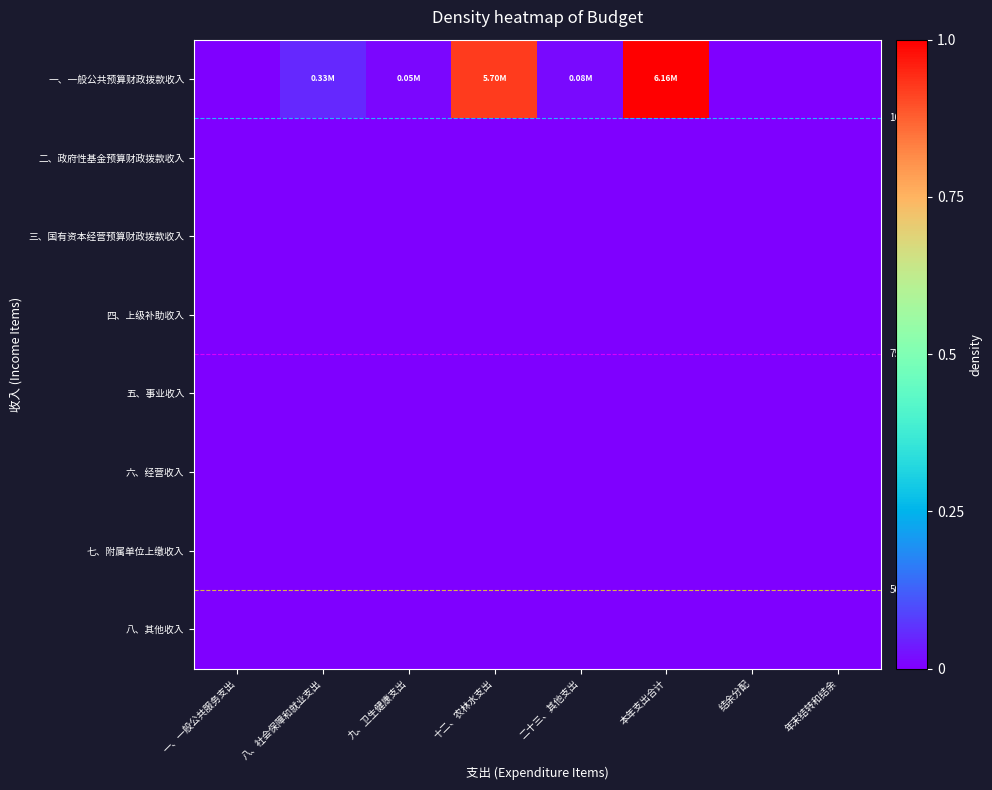

What is the difference between the highest and lowest values at 十二、农林水支出?

0.9